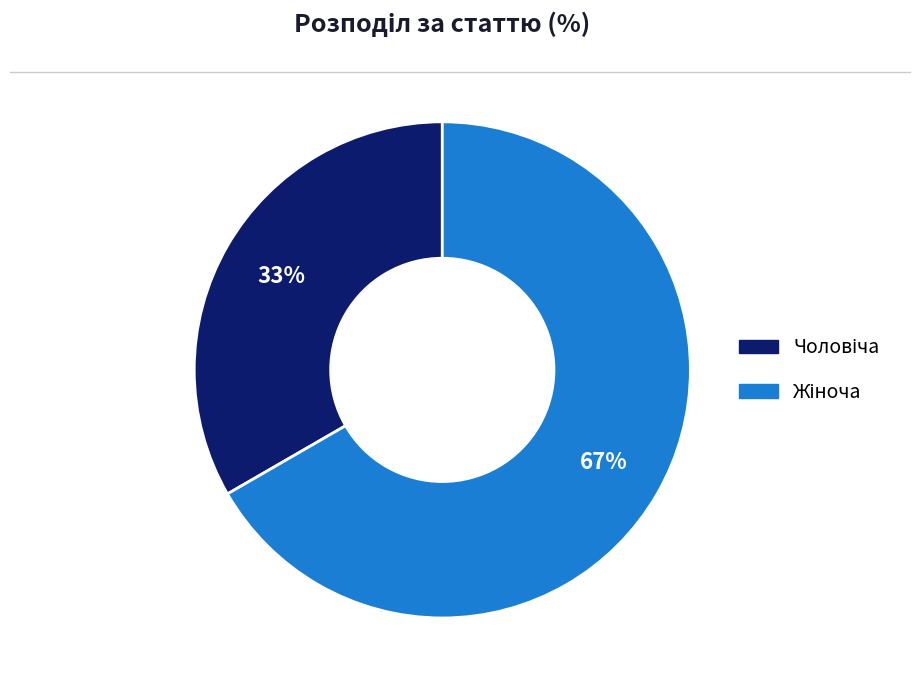

To the nearest percent, what is the average slice percentage?

50%